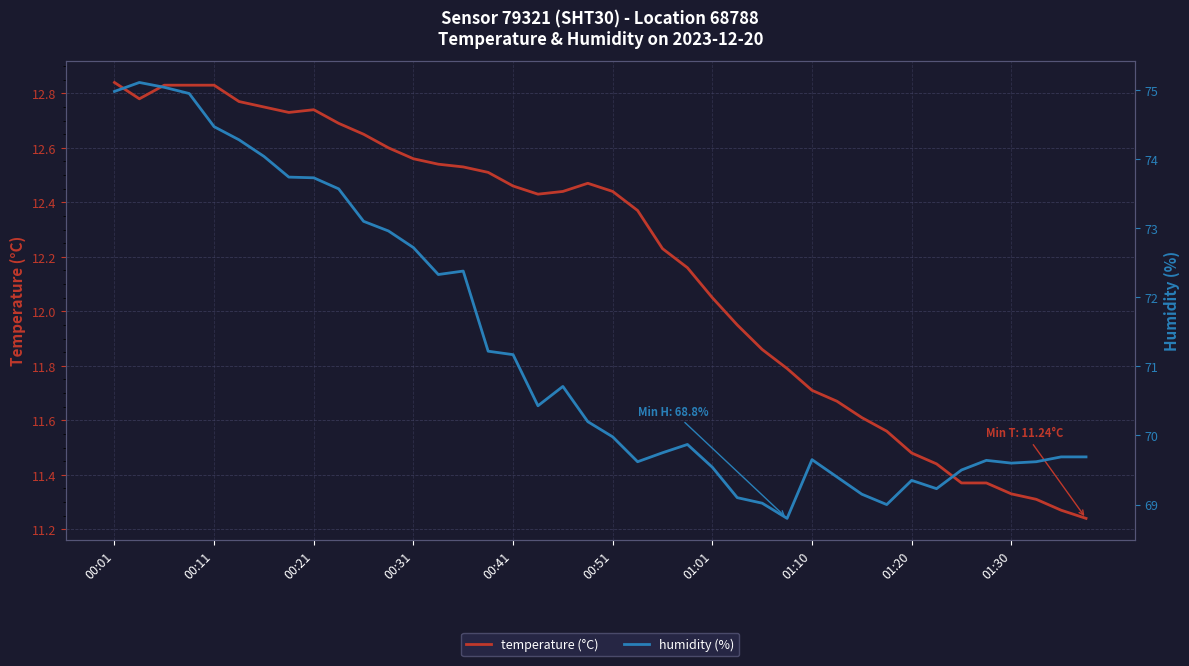

What is the value of the temperature (°C) point at the 40th from the left?

11.2